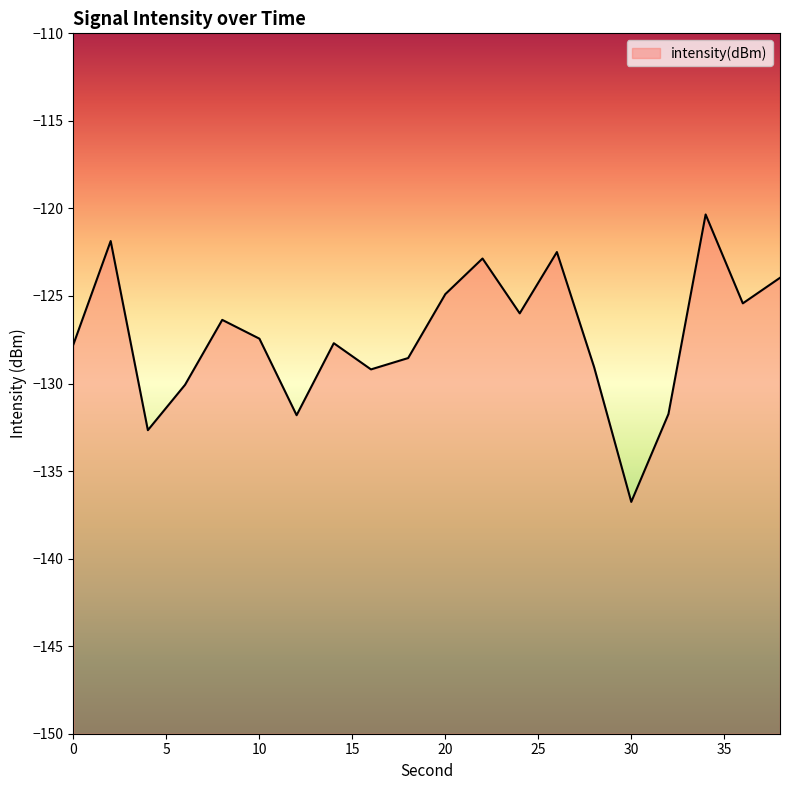

What is the difference between the values at 20 and 2?

3.0